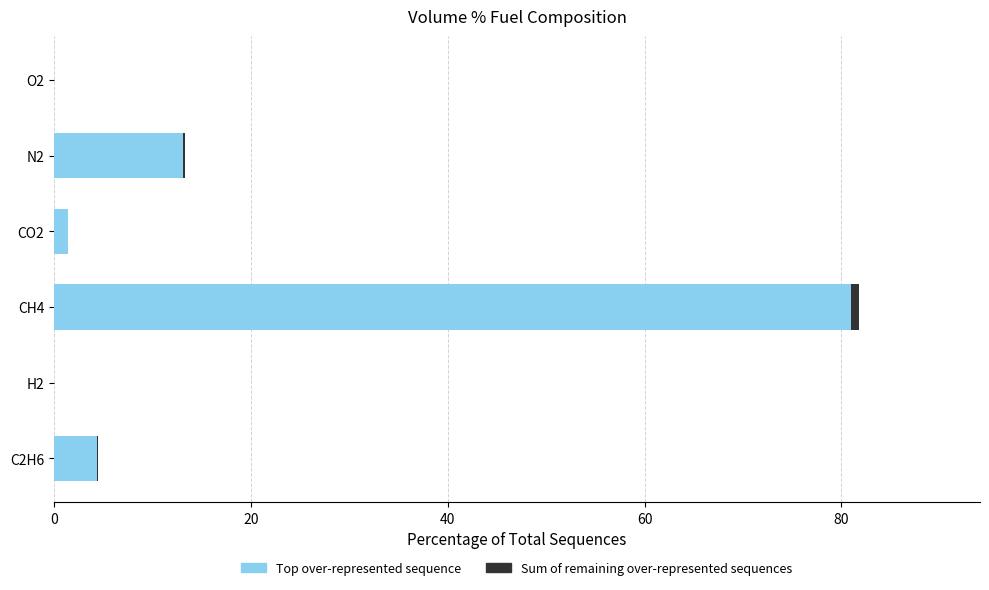

What is the maximum value for Top over-represented sequence?

81.0